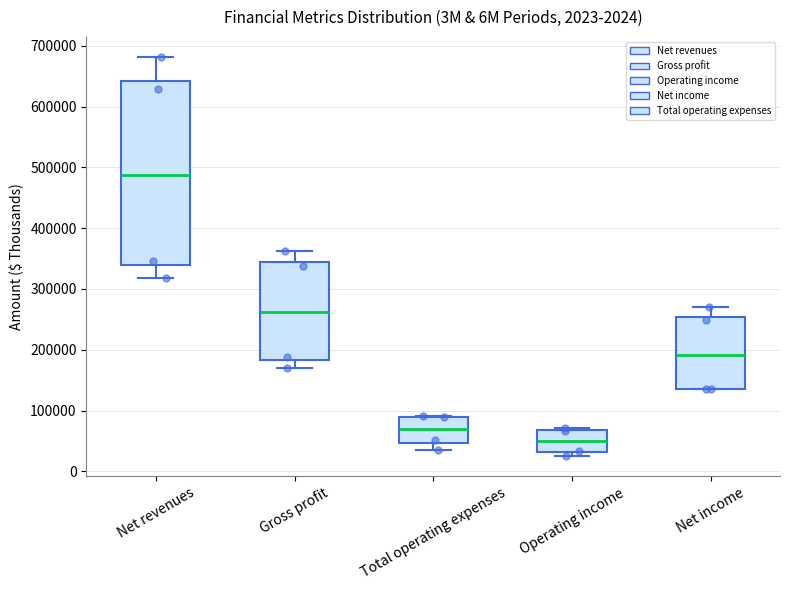

Where is the lower edge of the box for Net revenues on the y-axis? The values are not printed on the chart, so give them approximately, as read against the axis.

340000